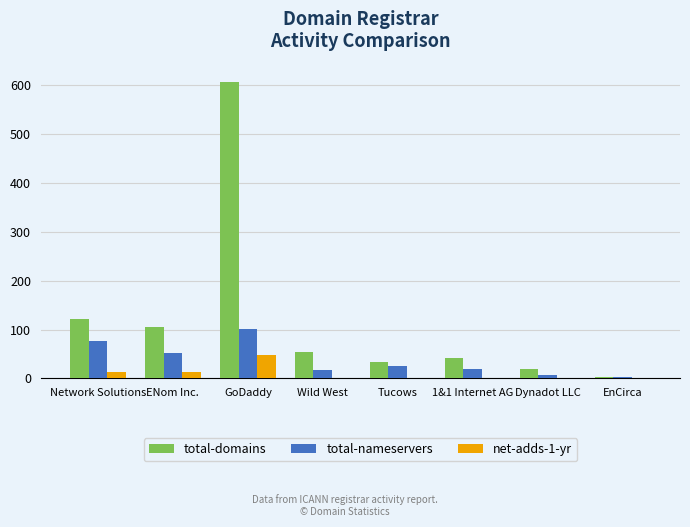

What is the sum of all total-domains values?

986